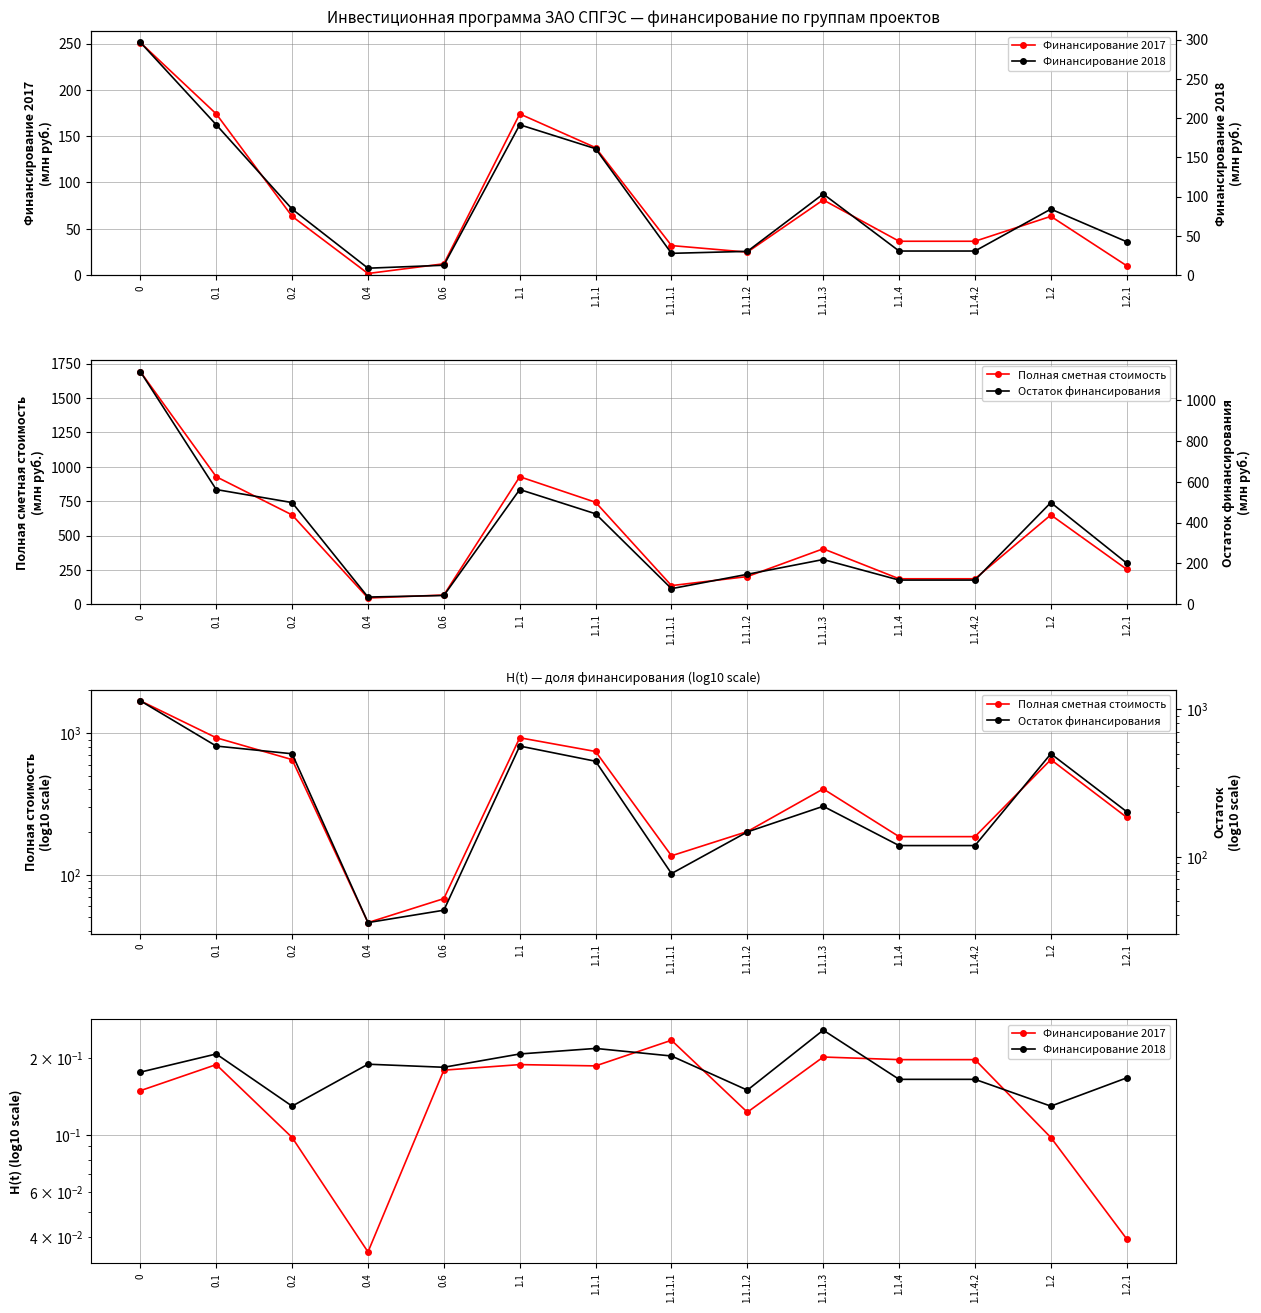

Rank the series by their maximum value, from lowest to highest.

Финансирование 2017, Финансирование 2018, Остаток финансирования, Полная сметная стоимость